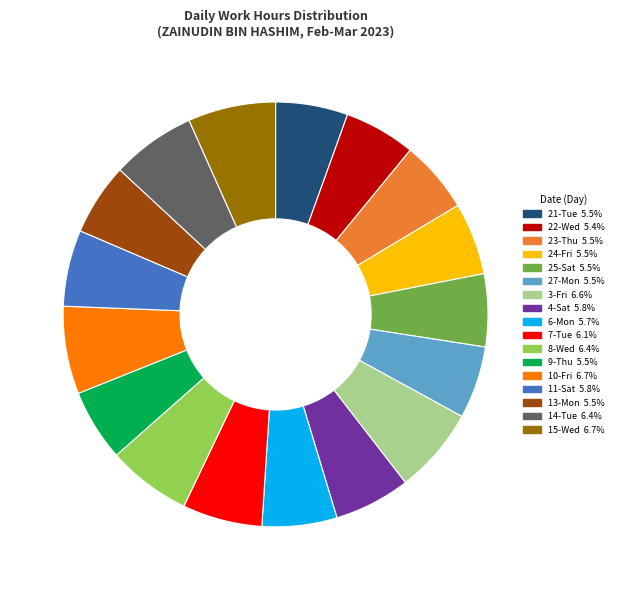

Which has a higher value, 10-Fri or 4-Sat?

10-Fri